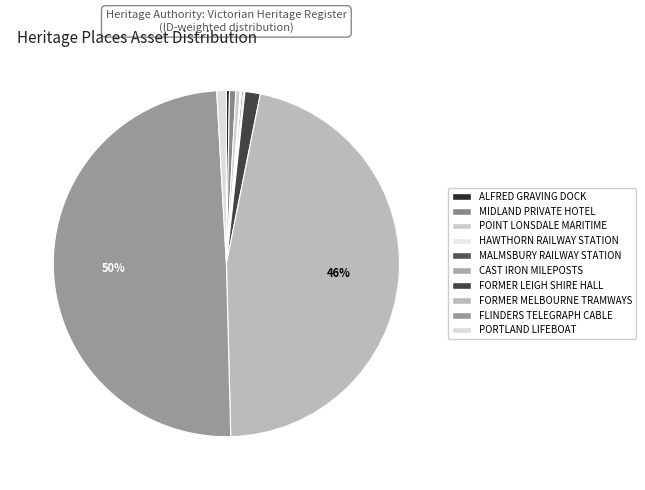

What percentage is the MIDLAND PRIVATE HOTEL slice, to the nearest percent?

1%